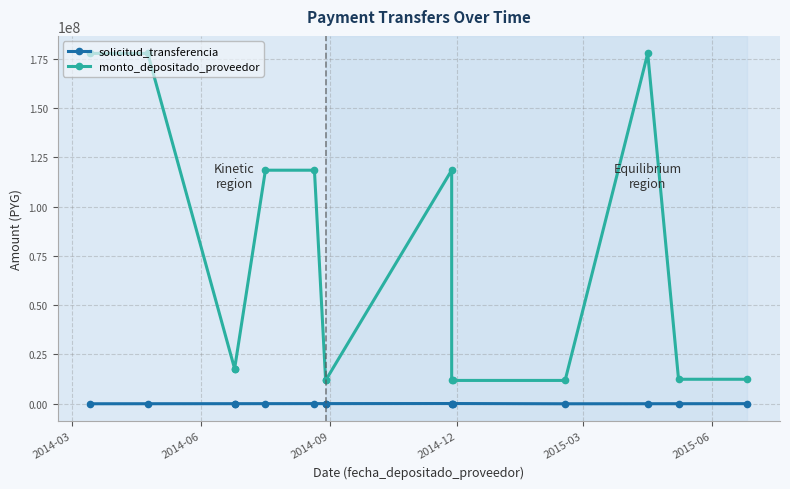

What is the smallest value displayed?

5517